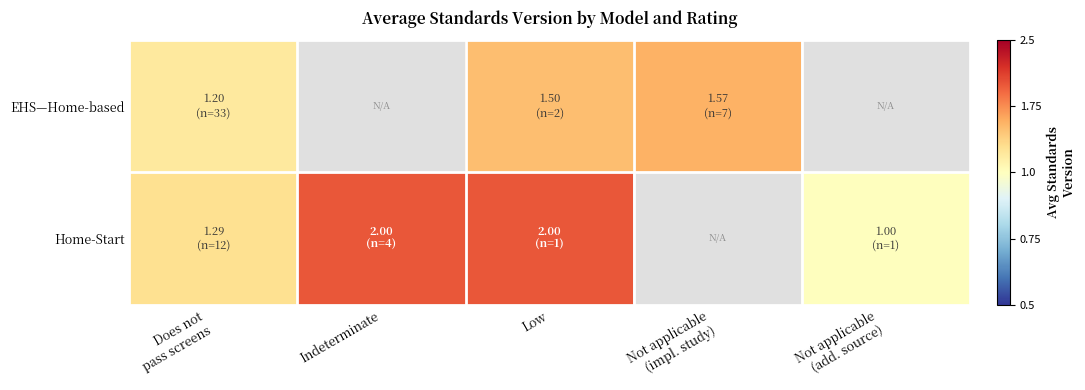

Between Not applicable
(add. source) and Indeterminate, which is larger?

Indeterminate